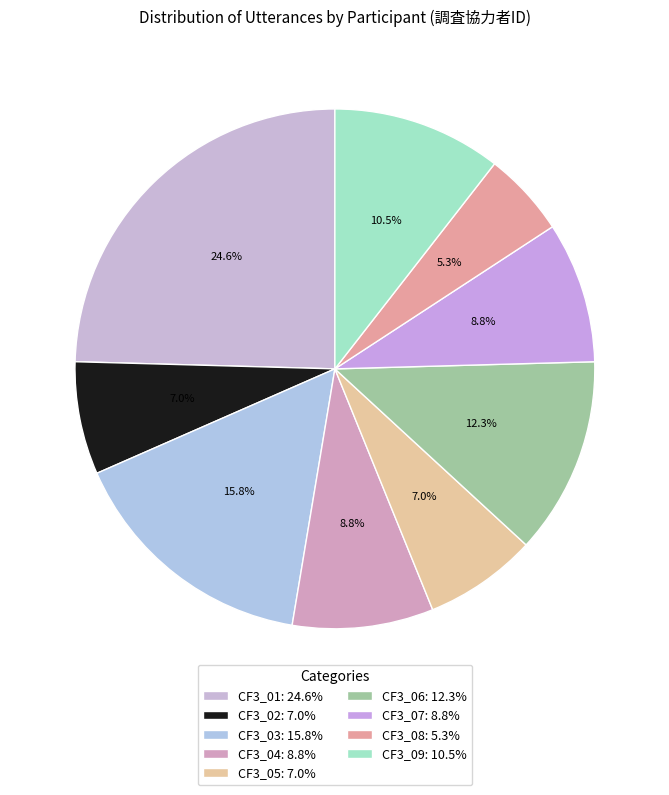

What is the total percentage of CF3_07 and CF3_06?

21.1%